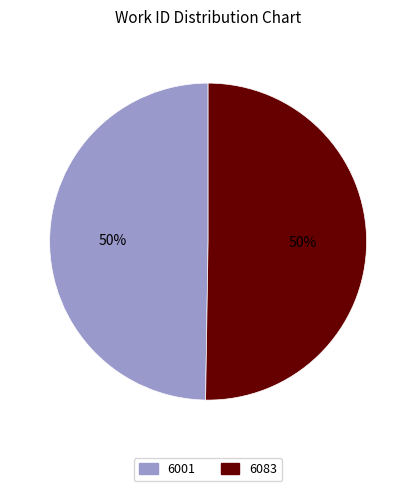

Do 6001 and 6083 together represent more than half of the pie?

Yes